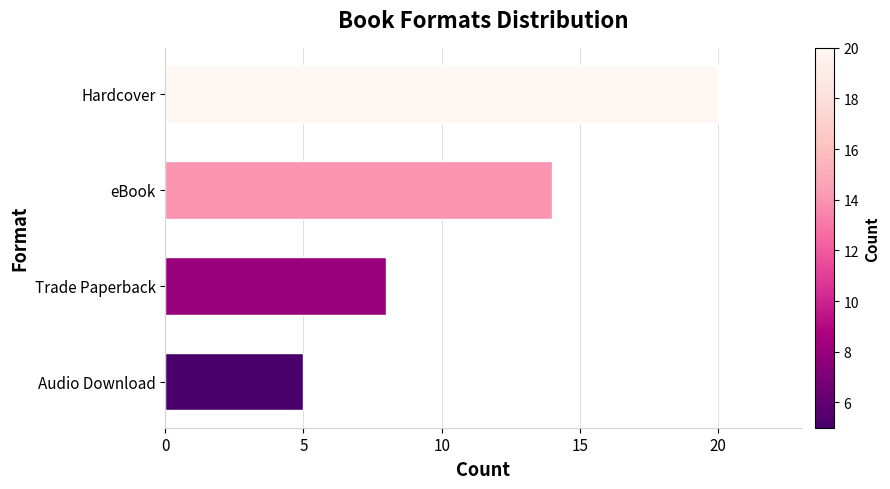

List the labels in order of value, smallest first.

Audio Download, Trade Paperback, eBook, Hardcover